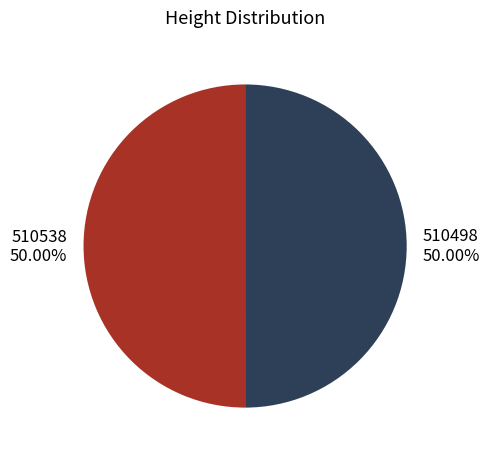

What is the ratio of the value at 510538 to the value at 510498?

1.0